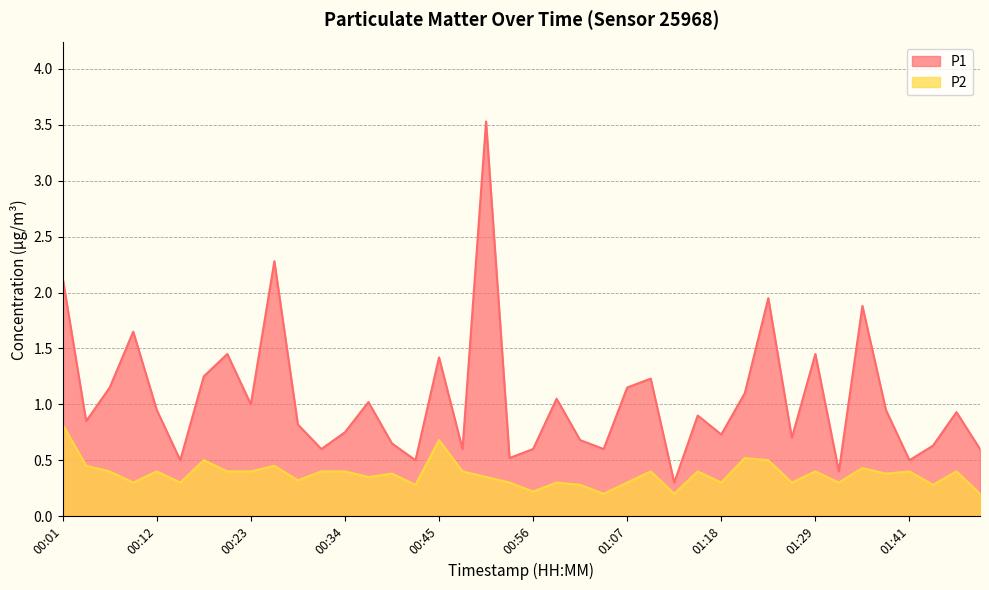

Is the value of P1 at 01:18 greater than the value of P2 at 00:01?

No